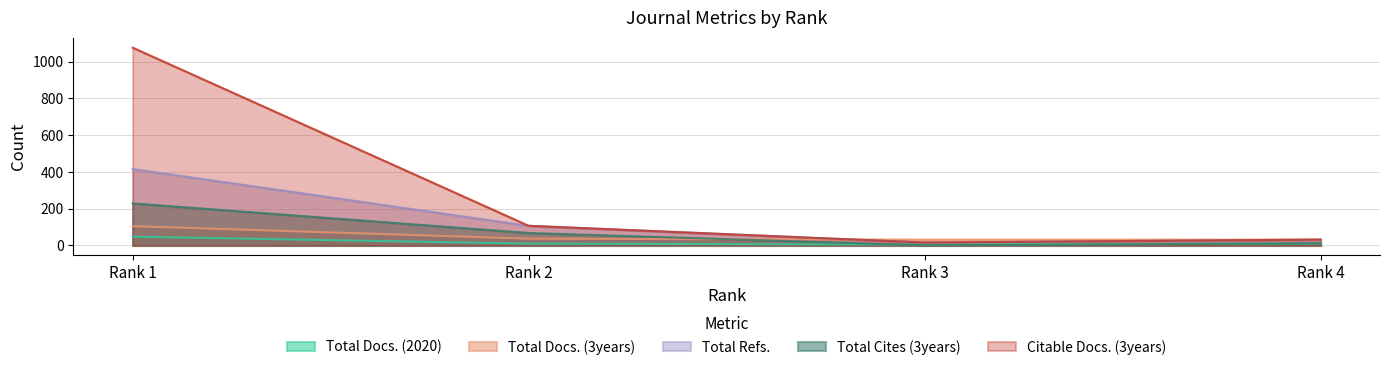

How many lines are shown in the chart?

5